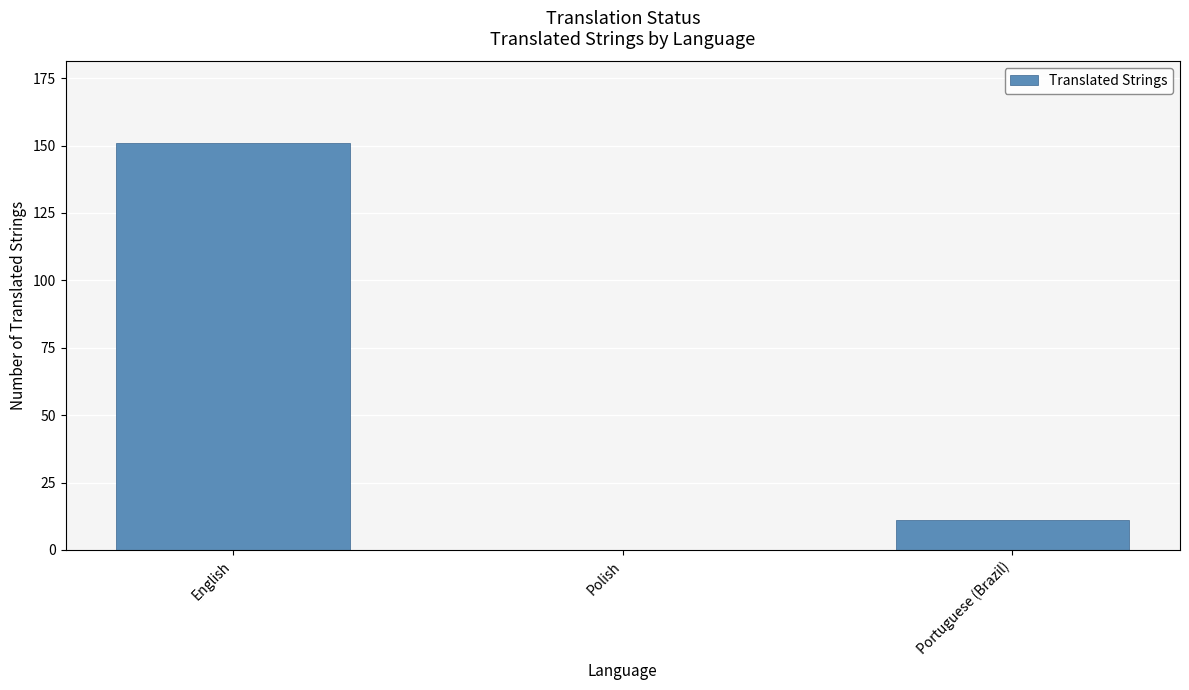

What is the sum of the values at Polish and Portuguese (Brazil)?

11